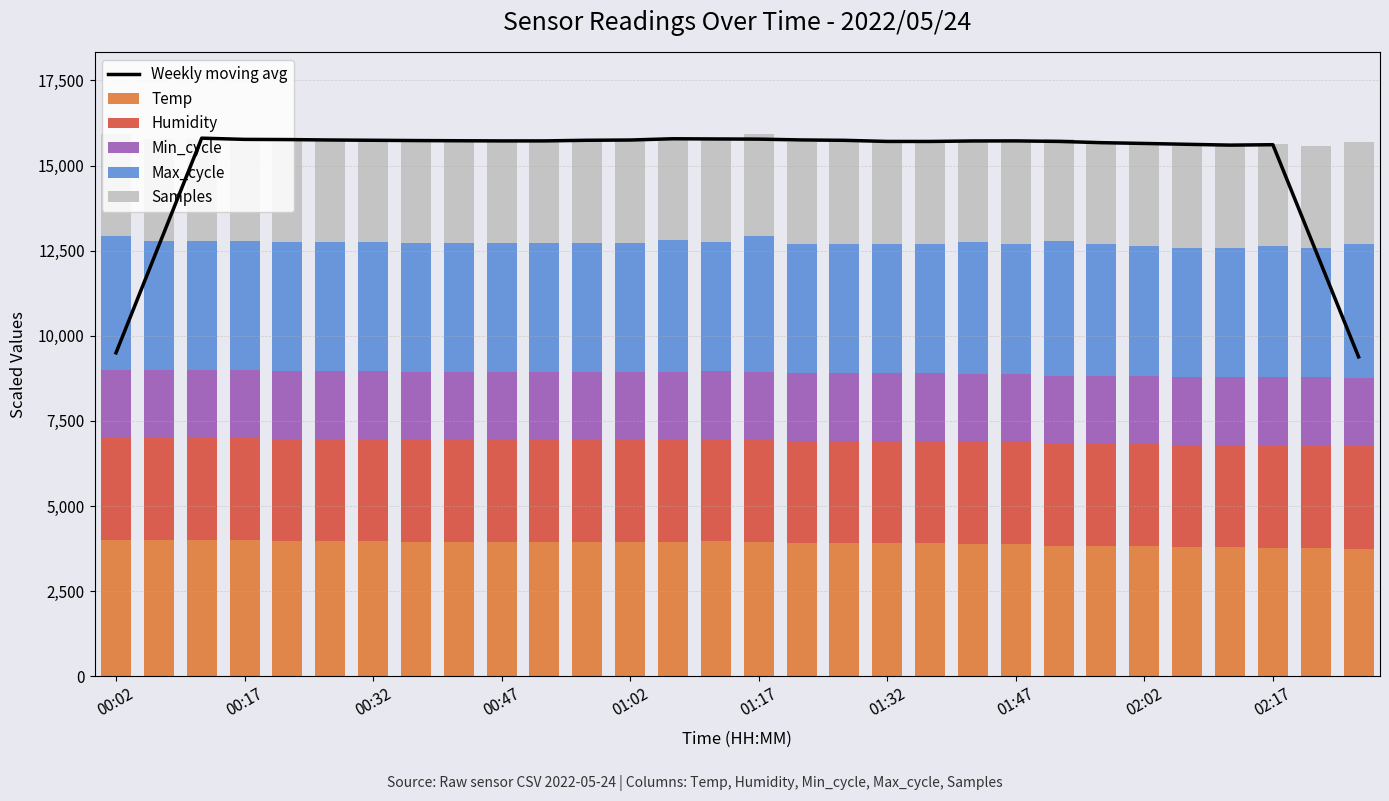

Reading left to right, list all the values displayed in this chart.

Weekly moving avg: 9501.0	12654.1	15805.7	15770.0	15764.6	15752.1	15743.7	15735.3	15729.9	15725.2	15725.5	15743.7	15750.9	15788.4	15782.1	15777.4	15753.3	15742.2	15709.7	15709.1	15723.5	15725.4	15710.1	15673.1	15650.5	15625.1	15601.5	15613.5	12498.9	9382.6
Temp: 4000.0	4000.0	4000.0	4000.0	3972.2	3972.2	3972.2	3944.4	3944.4	3944.4	3944.4	3944.4	3944.4	3944.4	3972.2	3944.4	3916.7	3916.7	3916.7	3916.7	3888.9	3888.9	3833.3	3833.3	3833.3	3805.6	3805.6	3777.8	3777.8	3750.0
Humidity: 3000.0	3000.0	3000.0	3000.0	3000.0	3000.0	3000.0	3000.0	3000.0	3000.0	3000.0	3000.0	3000.0	3000.0	3000.0	3000.0	3000.0	3000.0	3000.0	3000.0	3000.0	3000.0	3000.0	3000.0	3000.0	3000.0	3000.0	3000.0	3000.0	3000.0
Min_cycle: 2000.0	2000.0	2000.0	2000.0	2000.0	2000.0	2000.0	2000.0	2000.0	2000.0	2000.0	2000.0	2000.0	2000.0	2000.0	2000.0	2000.0	2000.0	2000.0	2000.0	2000.0	2000.0	2000.0	2000.0	2000.0	2000.0	2000.0	2000.0	2000.0	2000.0
Max_cycle: 3944.2	3785.2	3796.0	3785.0	3785.7	3793.3	3787.1	3786.5	3786.3	3786.9	3794.7	3791.8	3785.7	3871.8	3786.3	4000.0	3786.5	3790.9	3785.2	3785.0	3873.9	3811.2	3942.6	3874.8	3793.7	3785.0	3785.0	3871.8	3811.2	3942.6
Samples: 2994.8	2994.4	2990.5	2980.6	3000.0	2994.7	2993.2	2993.3	2992.7	2984.5	2994.2	2993.2	2995.4	2998.0	2993.7	2976.0	2994.8	2994.6	2992.1	2994.8	2995.1	2995.2	2998.0	2995.4	2993.1	2982.4	2991.3	2997.5	2996.7	2987.5